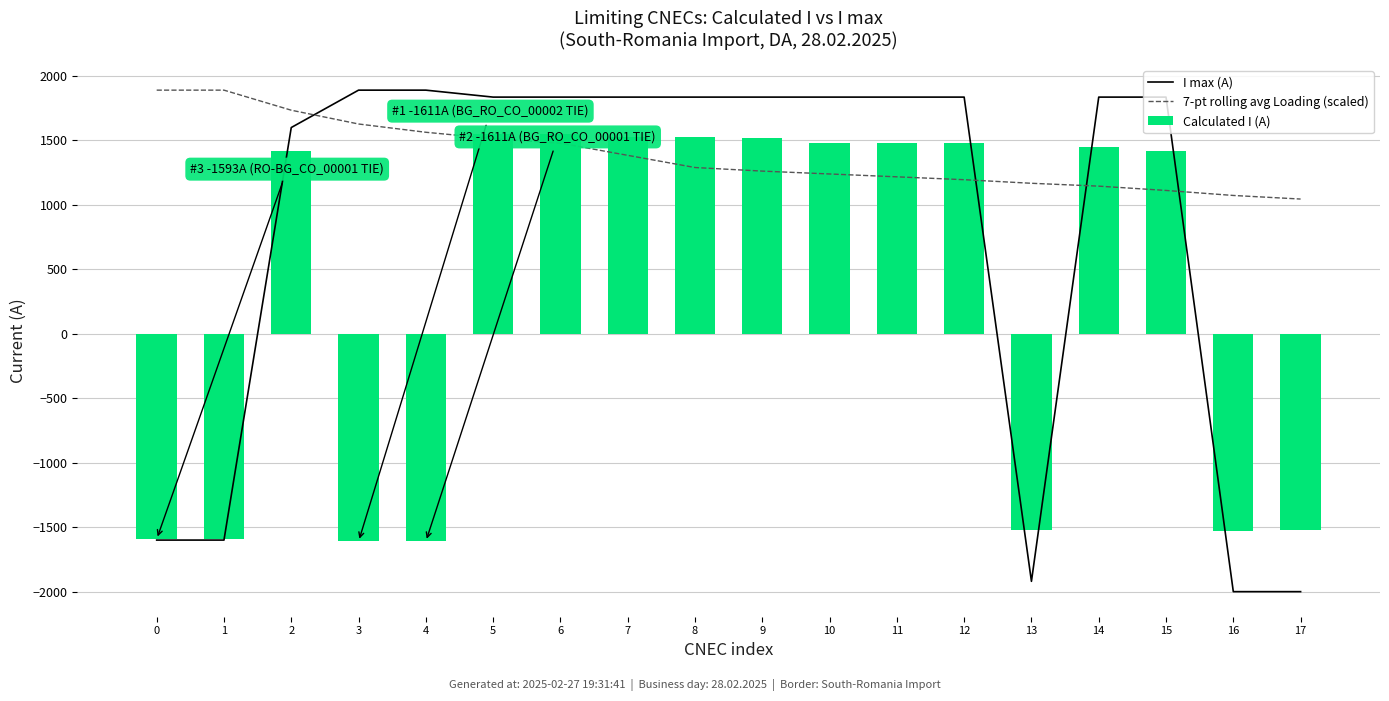

What is the difference between the highest and lowest values at 16?

3073.1